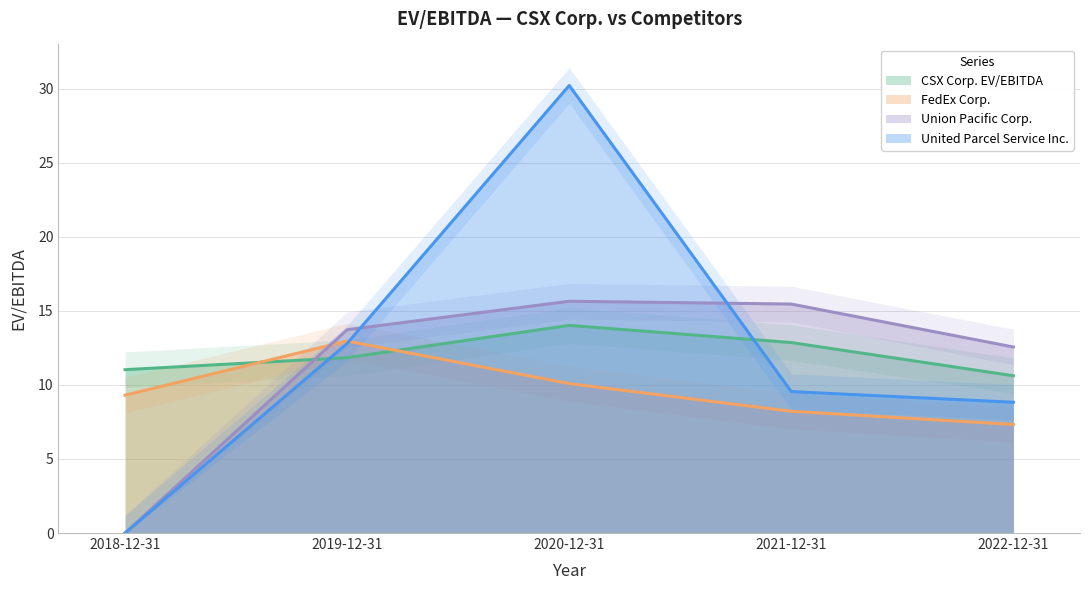

Which series changed the most between 2018-12-31 and 2019-12-31?

Union Pacific Corp.